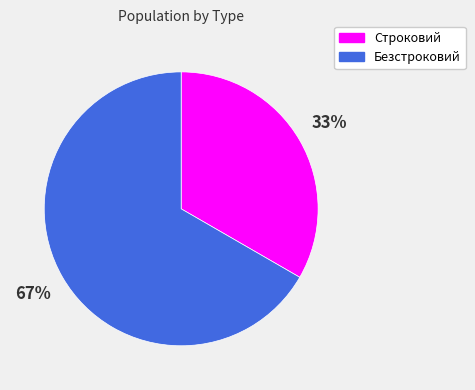

Which category accounts for the majority?

Безстроковий